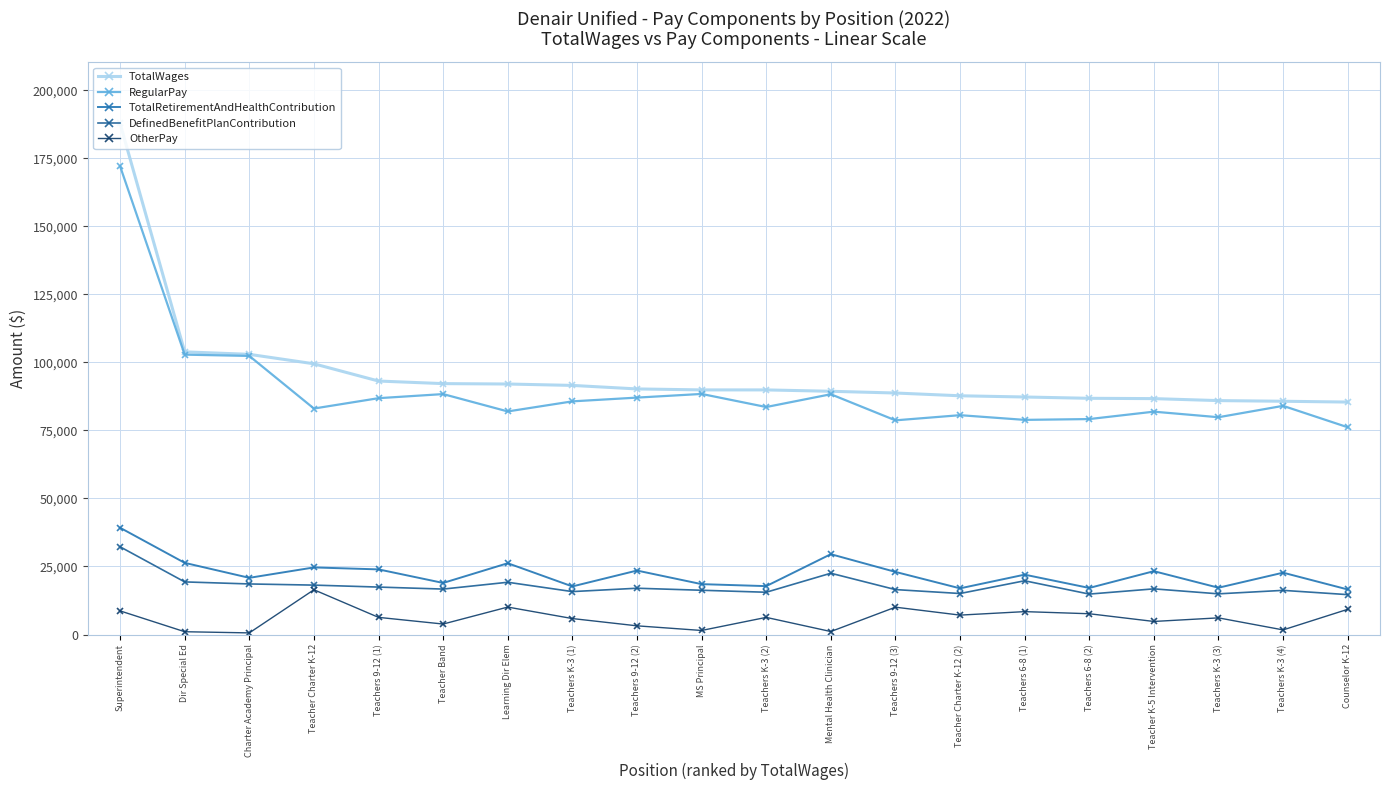

Is the value of RegularPay at Counselor K-12 greater than the value of TotalRetirementAndHealthContribution at Mental Health Clinician?

Yes